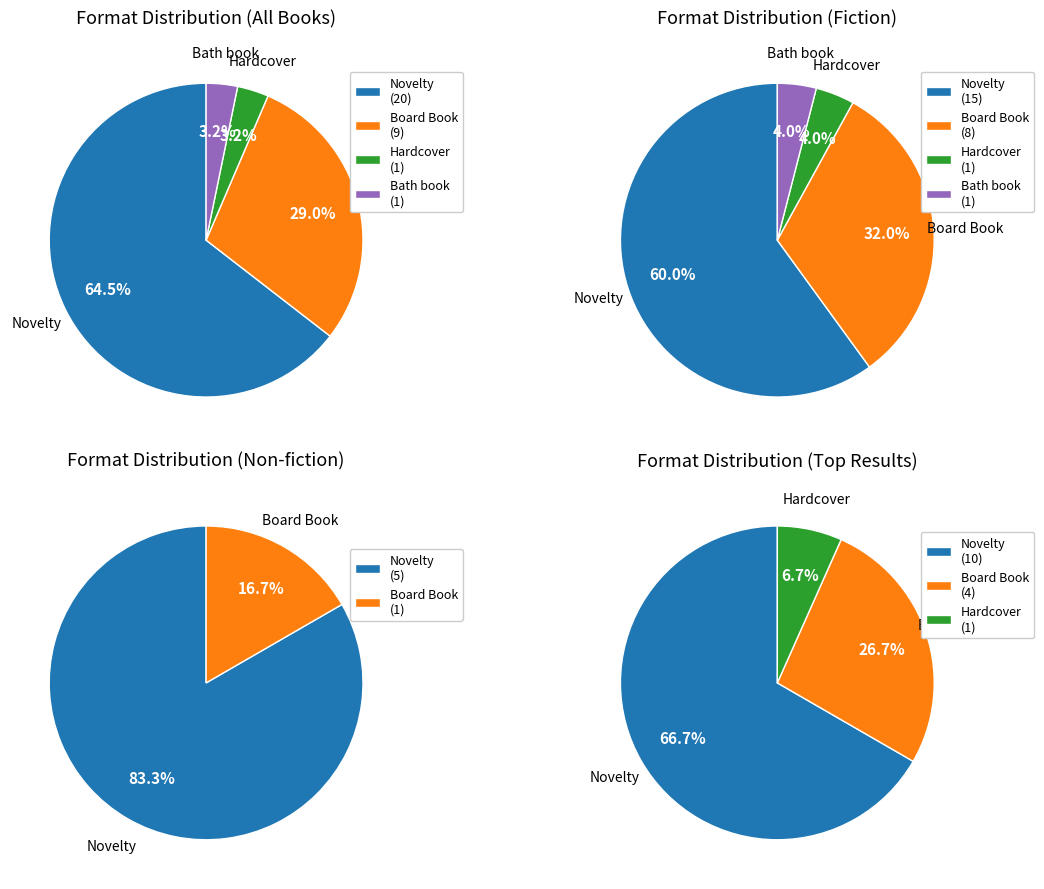

Count the number of slices in the pie.

2